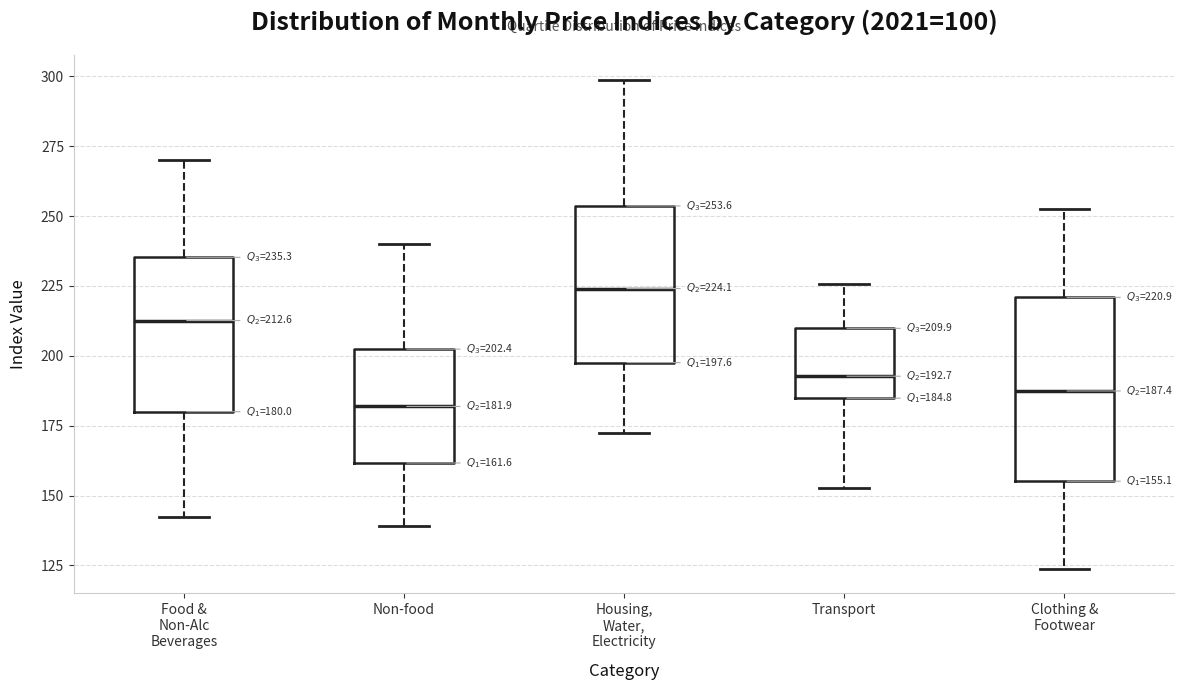

Which box is the tallest, from its lower edge to its upper edge?

Clothing & Footwear